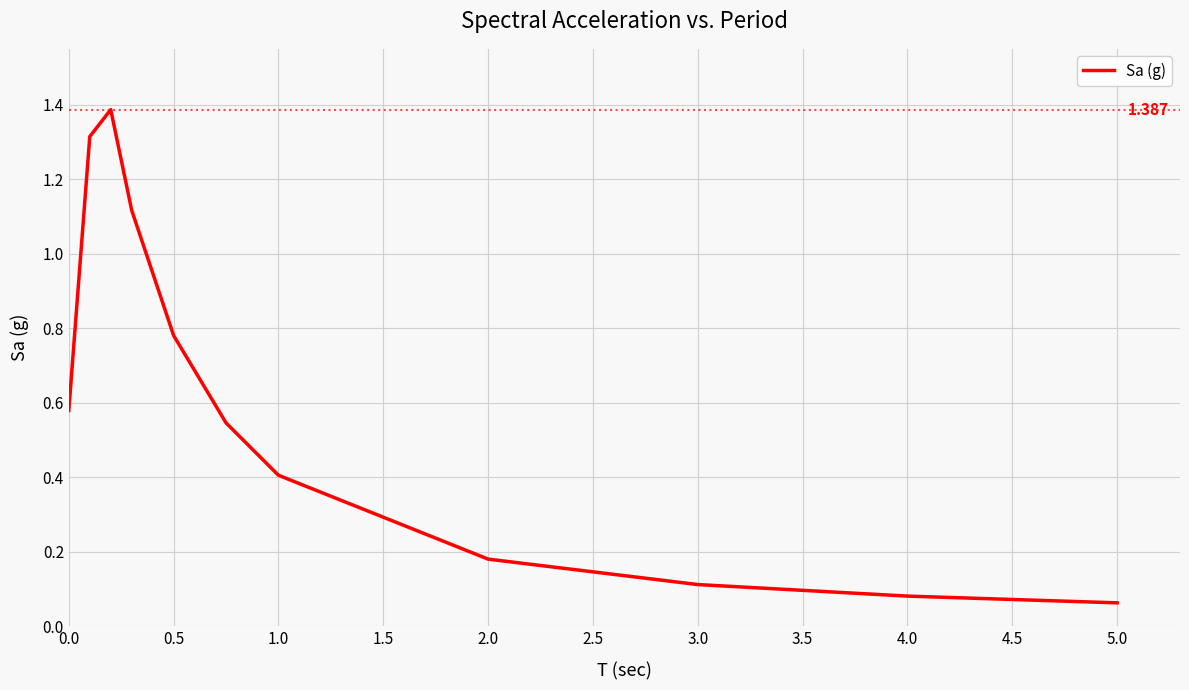

How many lines are shown in the chart?

1